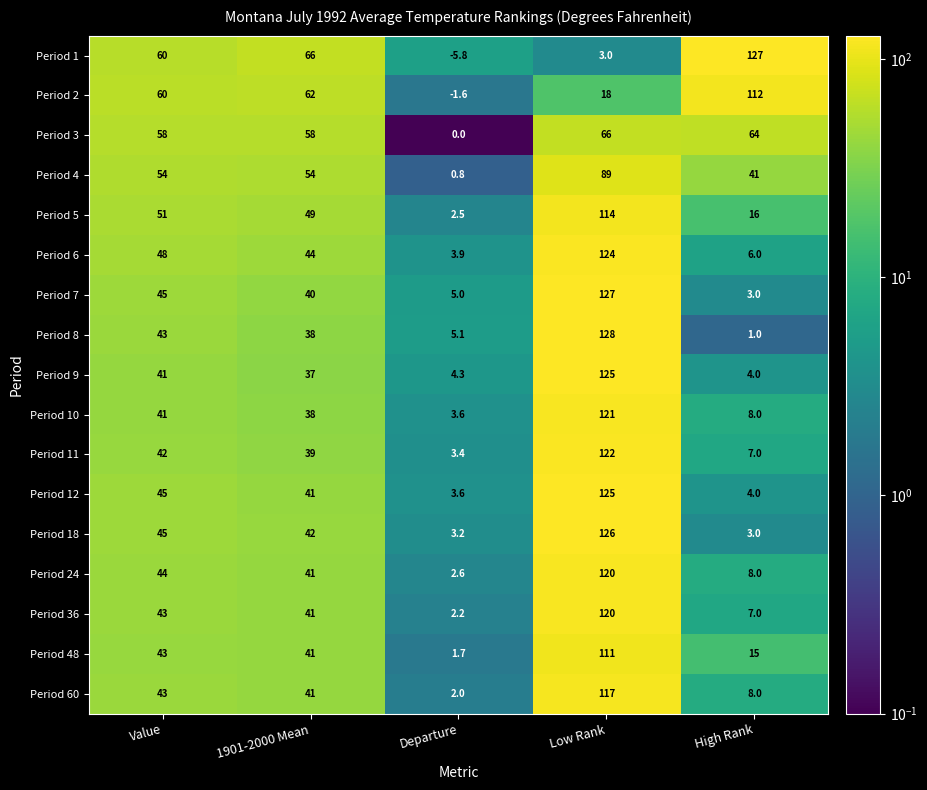

What is the sum of all Period 5 values?

232.5